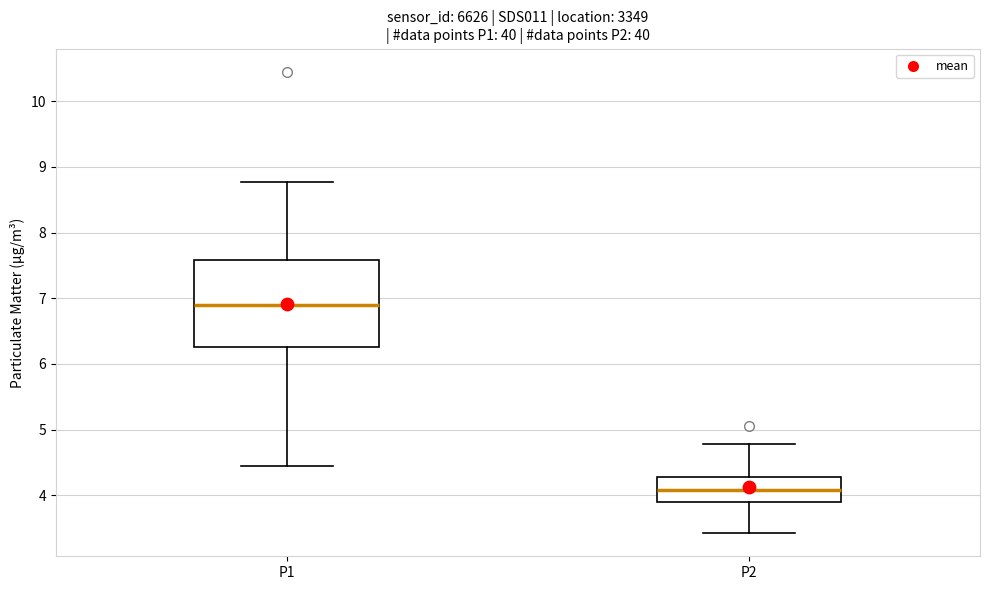

Which box has the highest median line?

P1